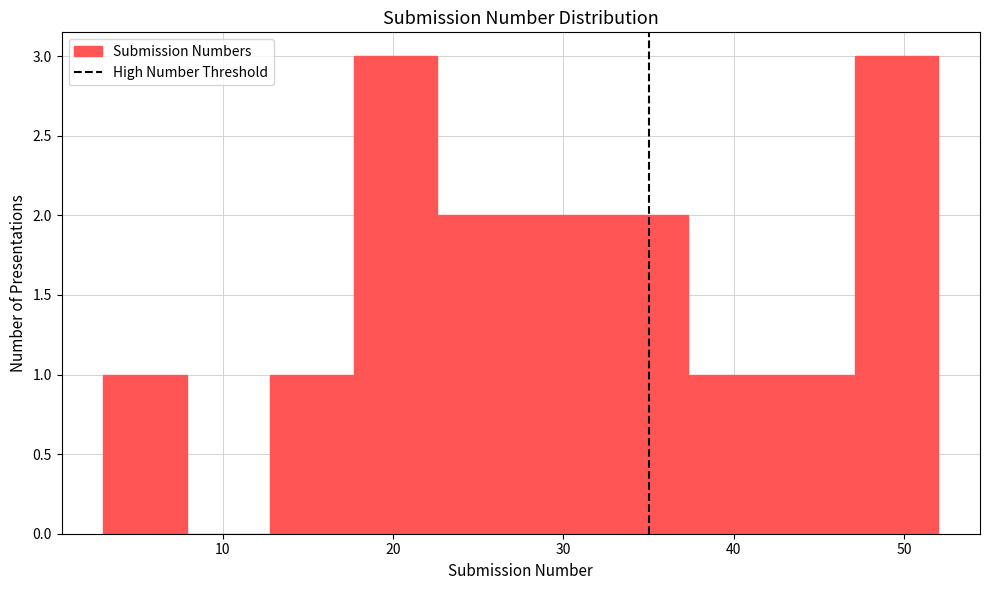

How tall is the bar that spans 17.7 to 22.6 on the x-axis? Neither the bar edges nor the heights are printed on the chart, so give them approximately, as read against the axes.

3